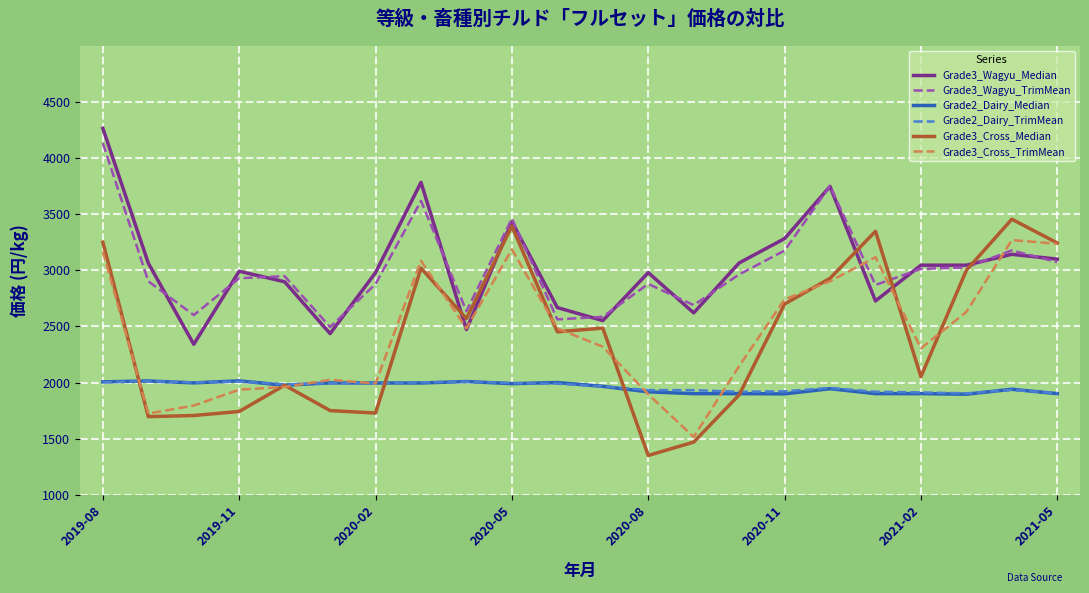

True or false: Grade3_Cross_Median and Grade3_Wagyu_Median cross at least once.

True